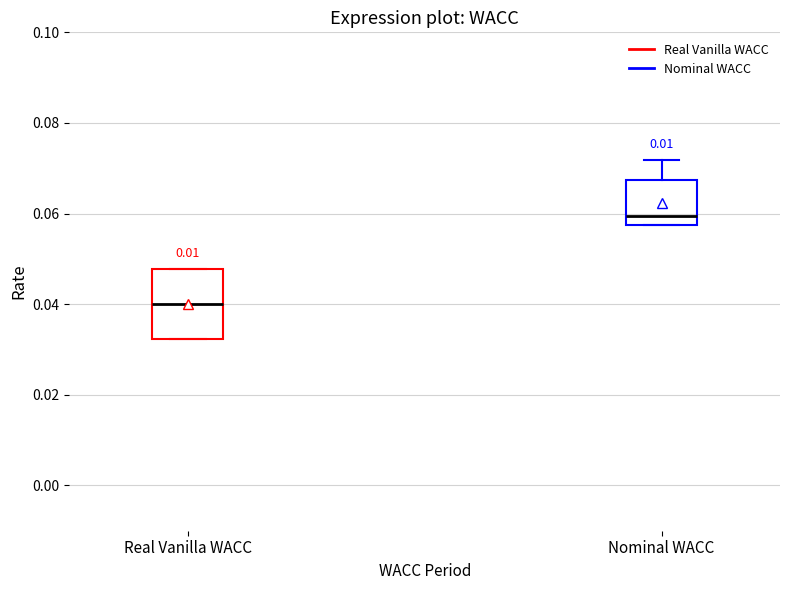

Which box's median line is the lowest?

Real Vanilla WACC